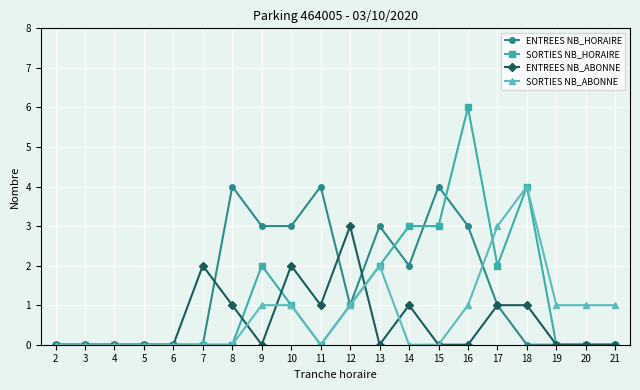

Is the value of SORTIES NB_ABONNE at 21 greater than the value of ENTREES NB_ABONNE at 16?

Yes